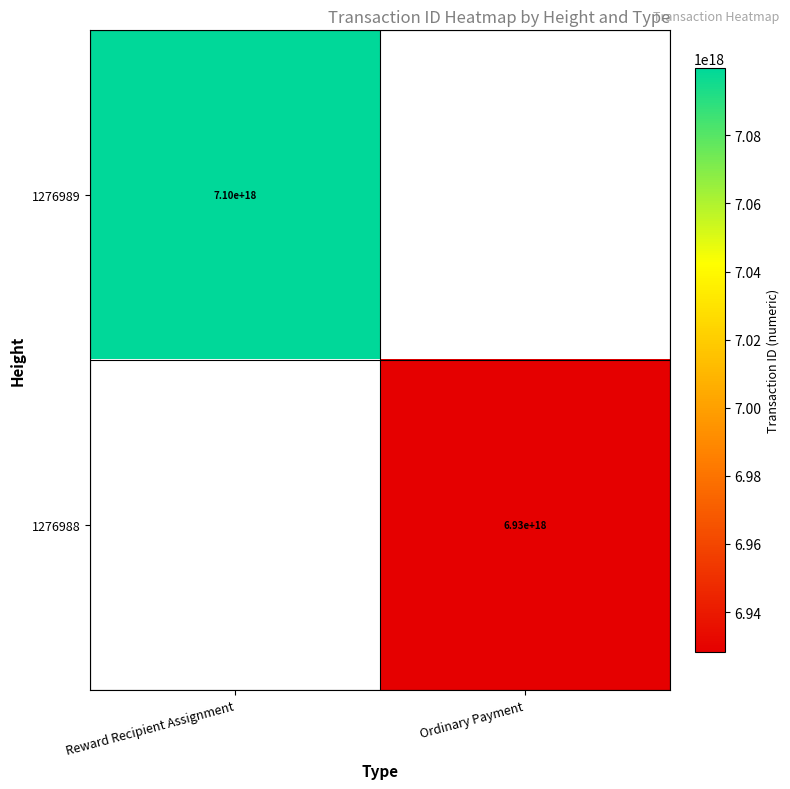

True or false: 1276989 has a value of 9737766523046762496 at Reward Recipient Assignment.

False